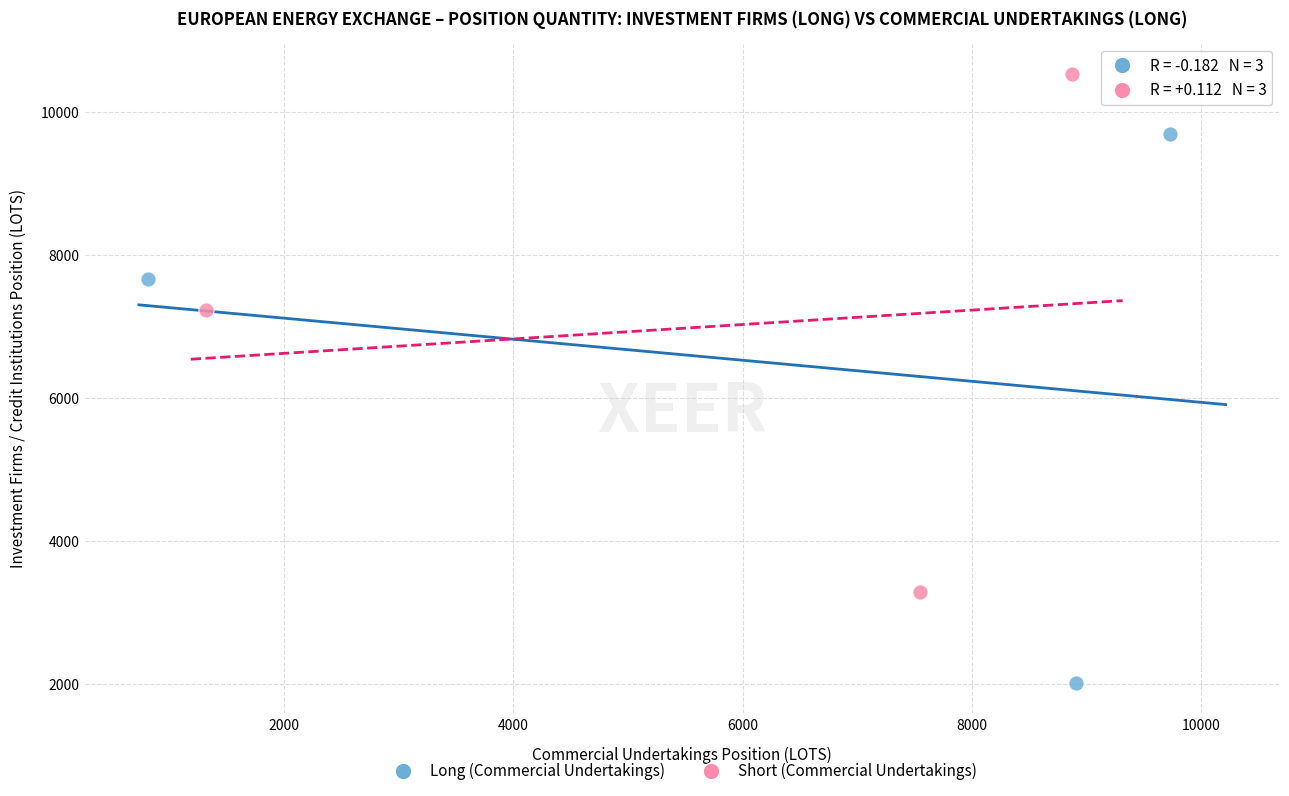

Which series has the widest spread of Y values?

Long (Commercial Undertakings)